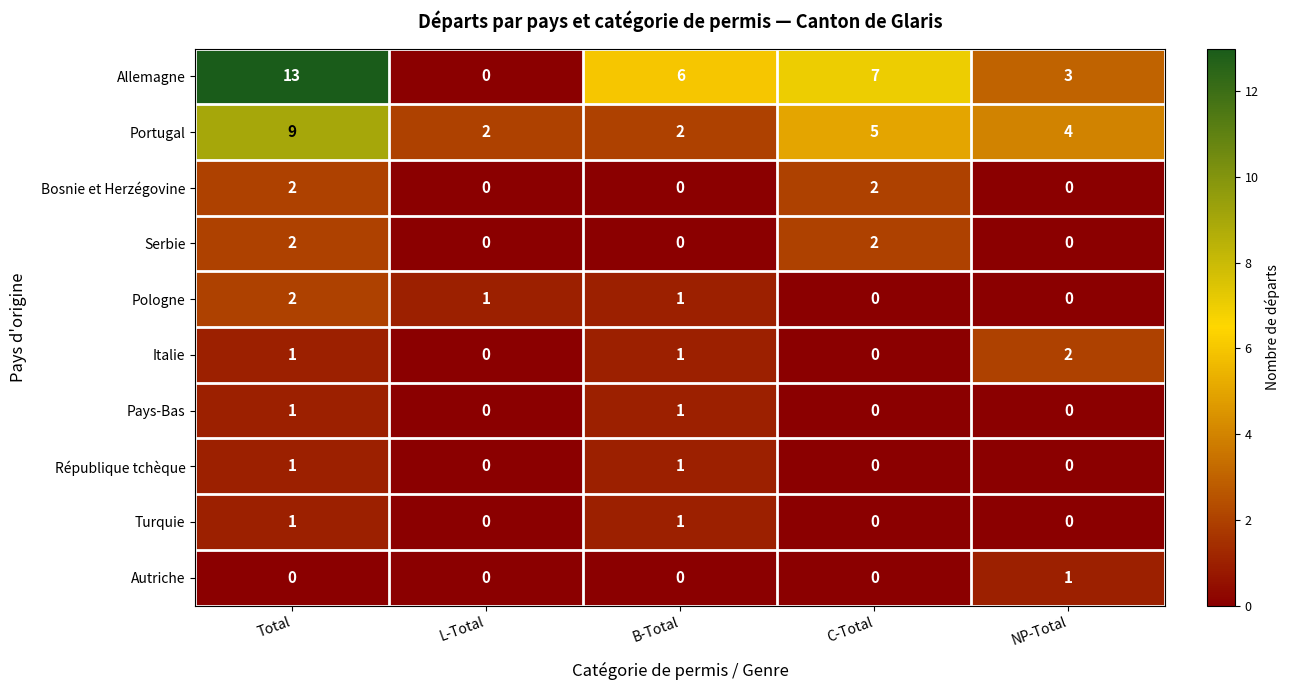

Which series has the largest range (max minus min)?

Allemagne